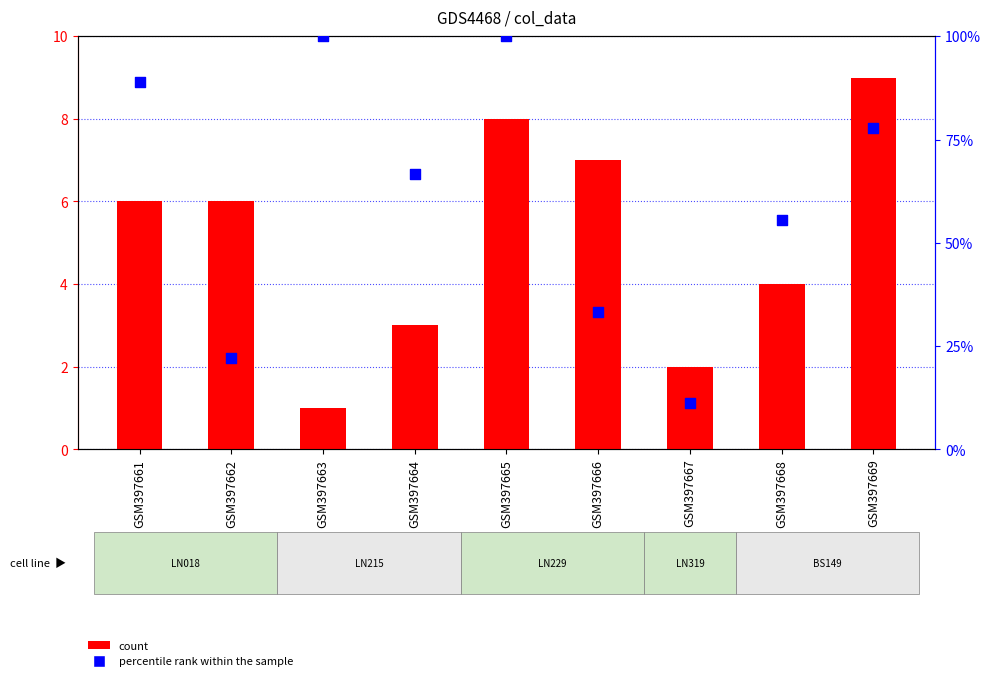

Is the value of col_5 (percentile rank within sample) at GSM397669 greater than the value of col_6 (count) at GSM397663?

Yes